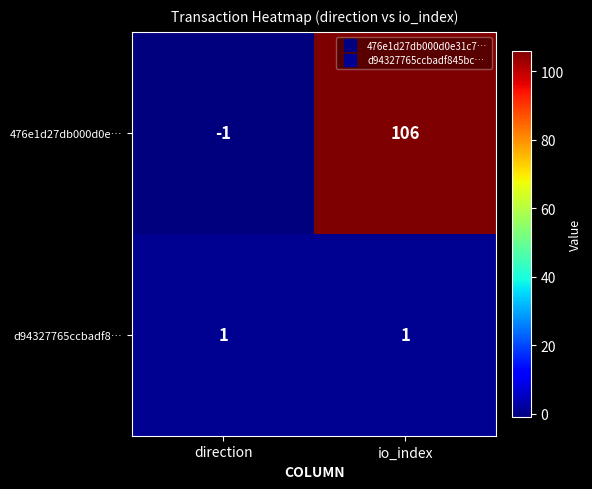

At how many categories does at least one series exceed 87?

1